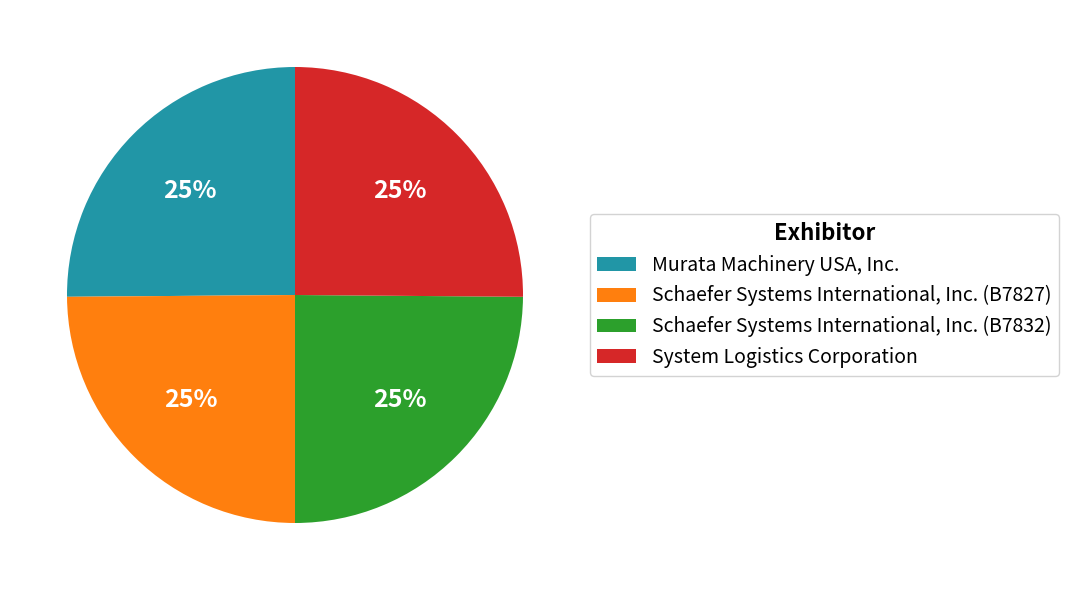

Does Schaefer Systems International, Inc. (B7832) represent more than half of the total?

No